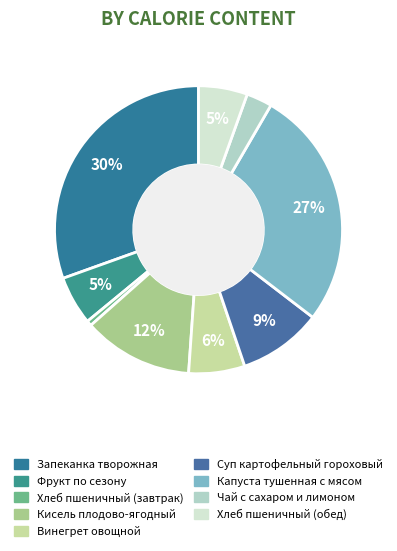

How many slices are in this pie chart?

9